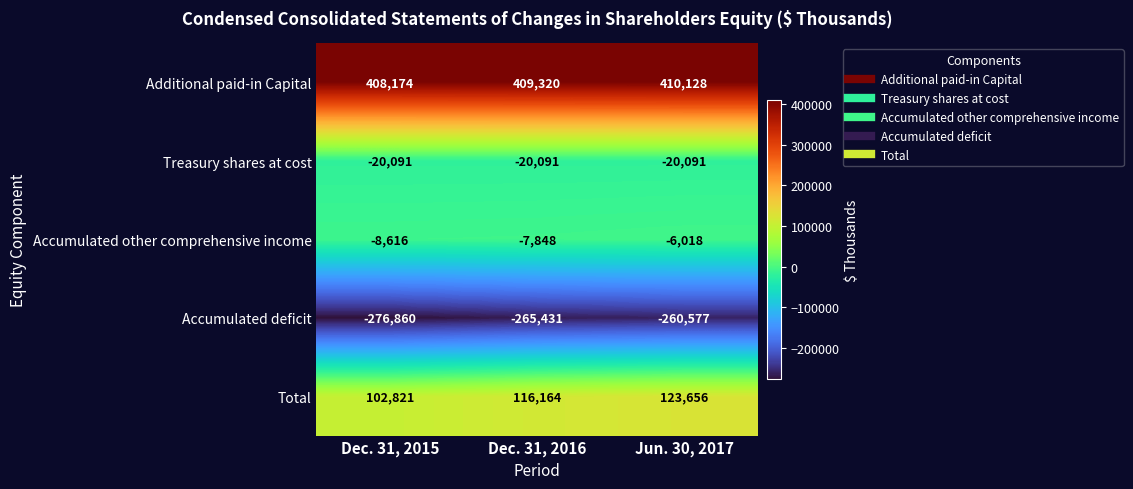

At which category is the sum across all series the highest?

Jun. 30, 2017